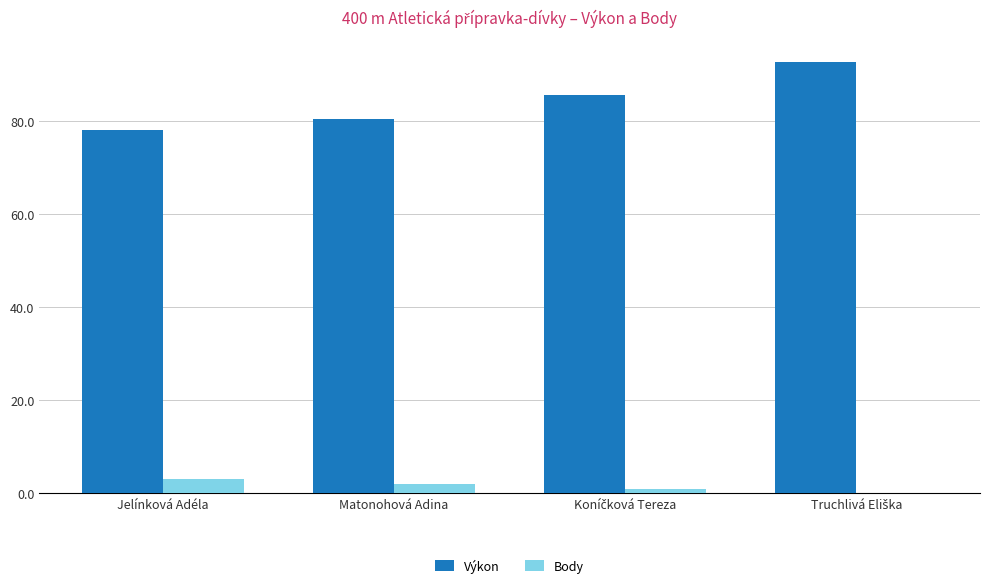

What is the approximate value of Výkon at Matonohová Adina?

80.5